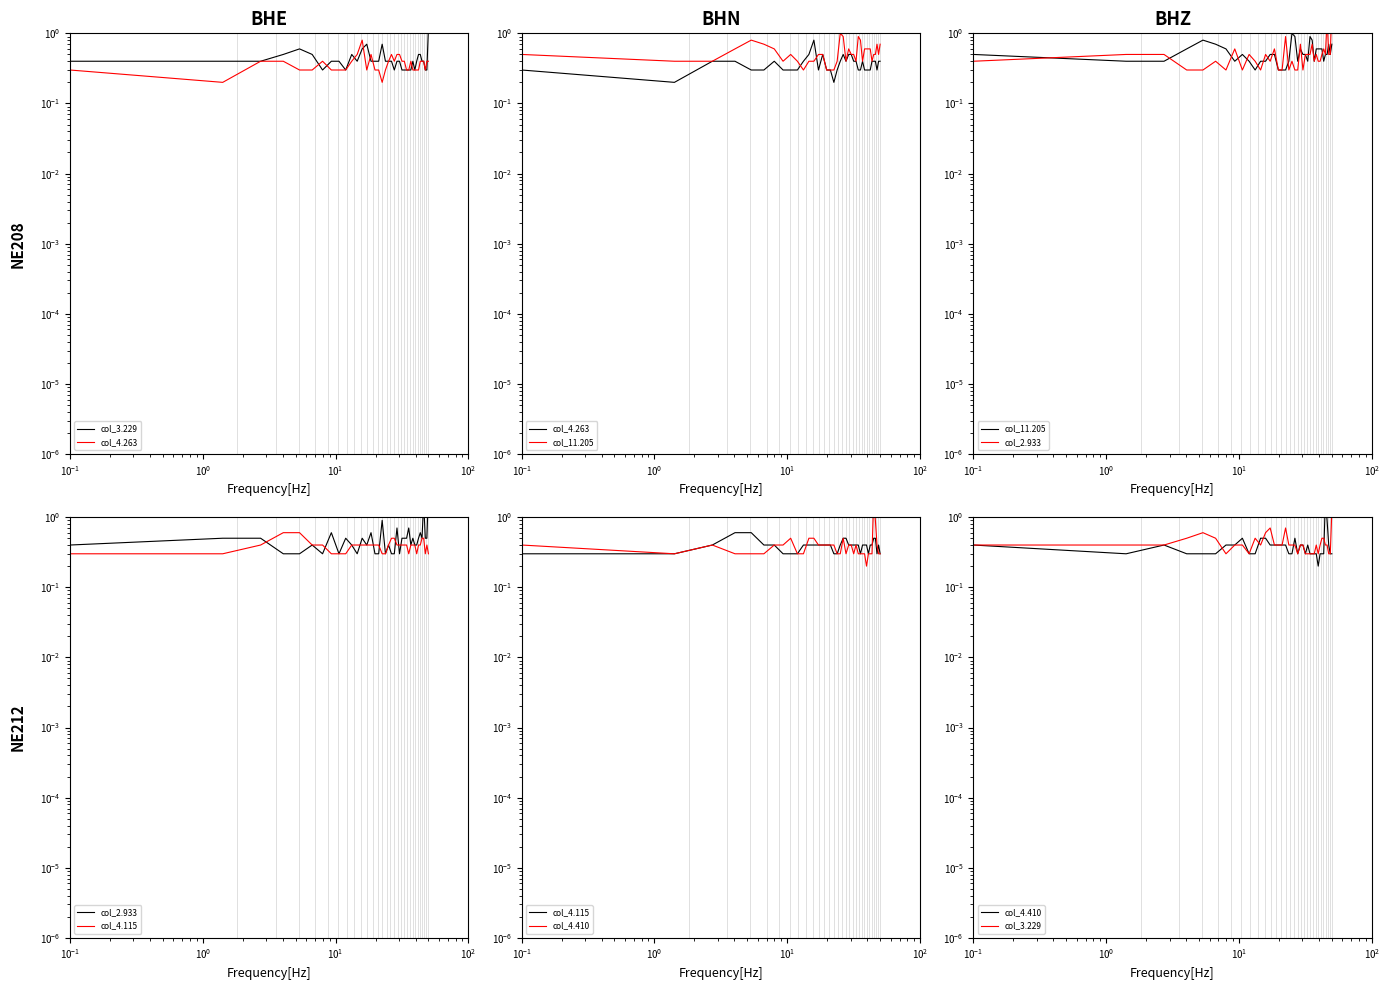

Count the col_4.115 values in the range 0 to 1.

39